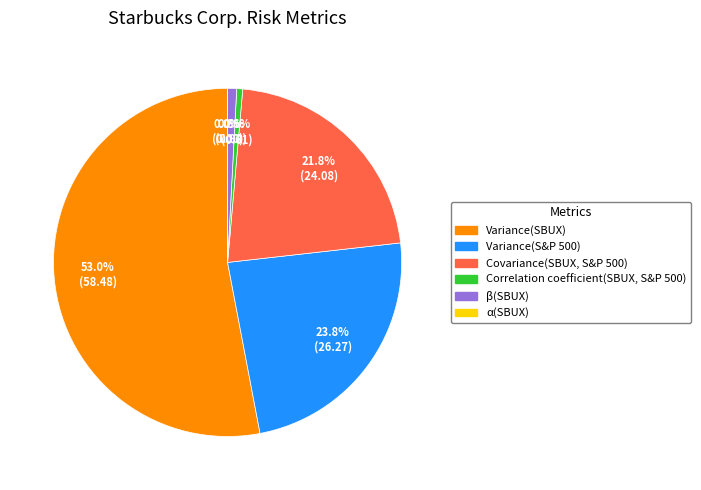

To the nearest percent, what portion does Variance(SBUX) represent?

53%